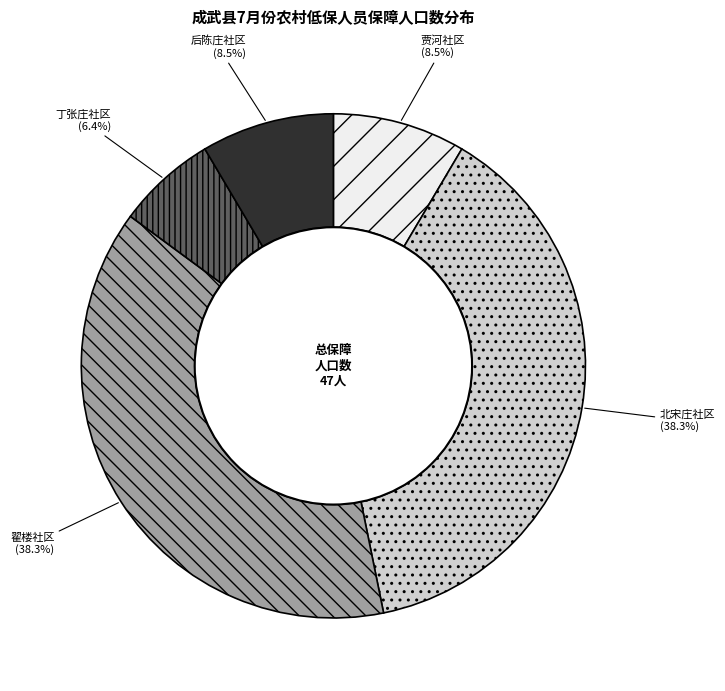

Is there any slice that represents more than half of the pie?

No